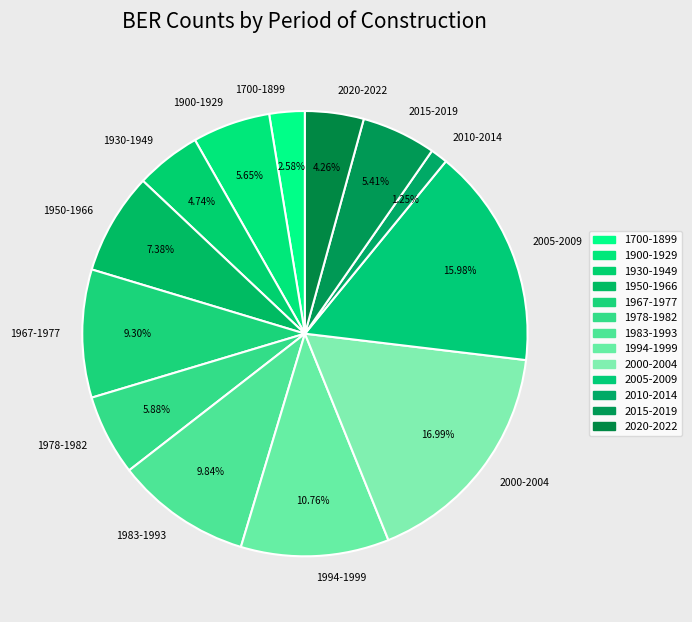

Is it true that 2010-2014 is 1% of the pie?

True